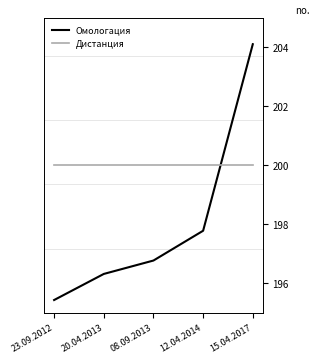

What is the average value of the Дистанция series?

200